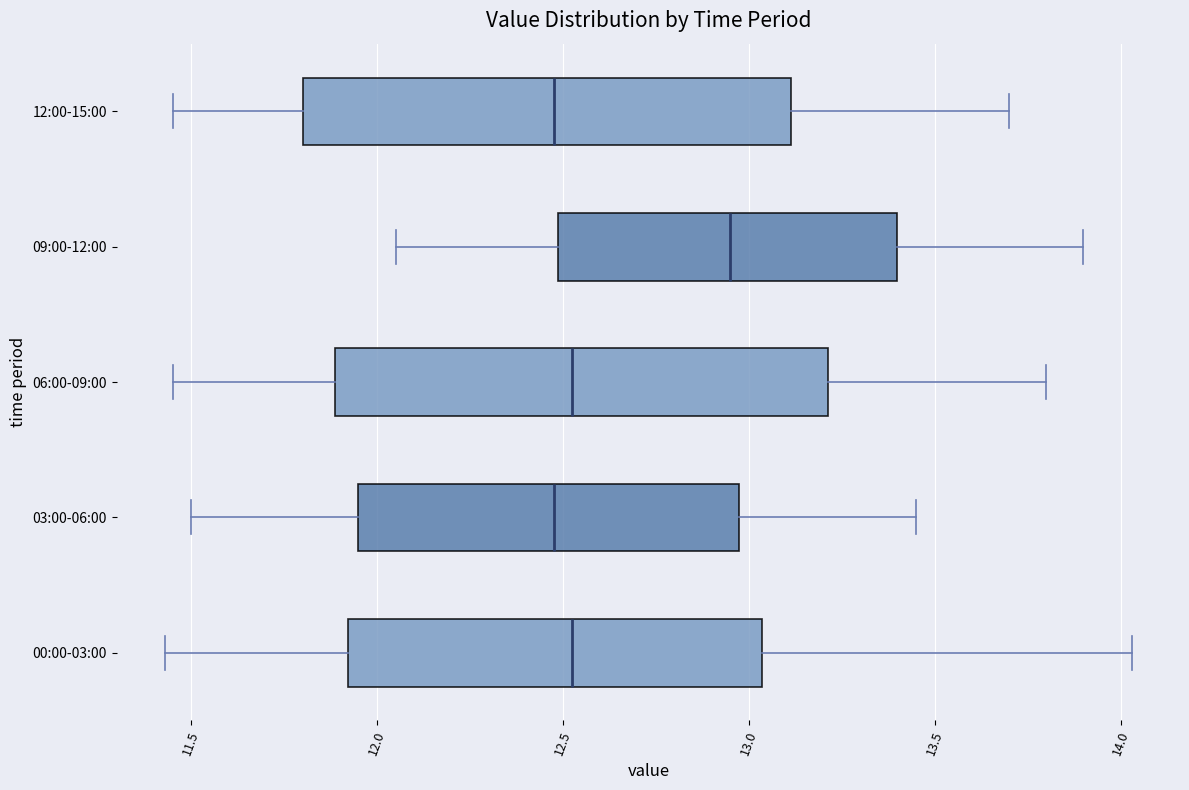

Where does the median line of the box for 06:00-09:00 sit on the x-axis? The values are not printed on the chart, so give them approximately, as read against the axis.

12.55